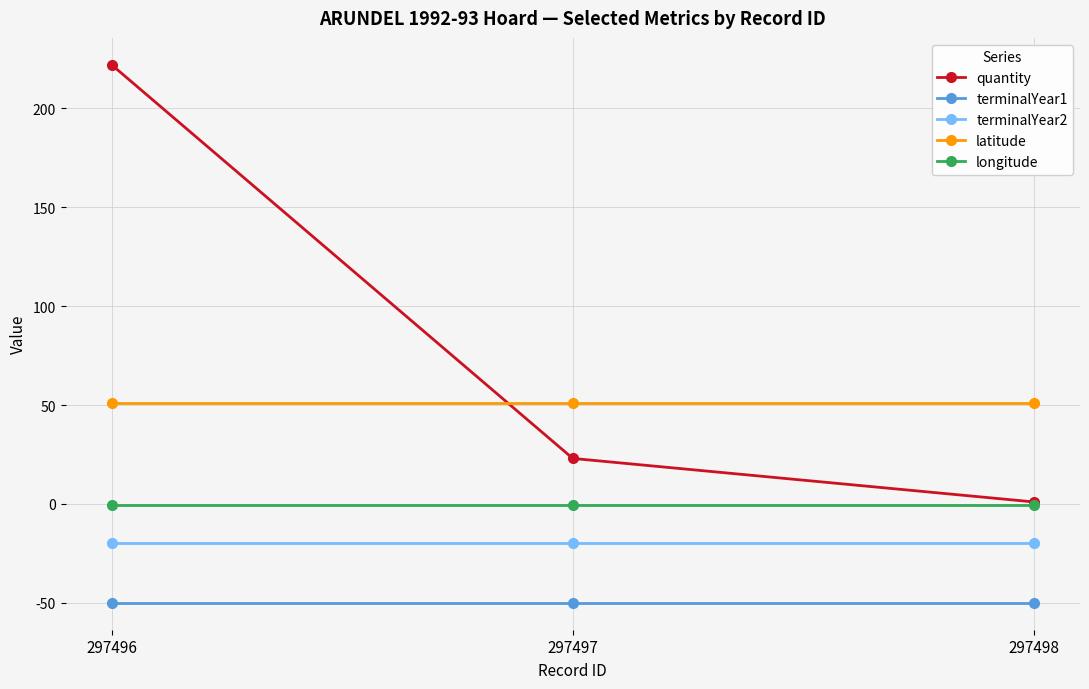

The latitude series shows 50.9 at 297497. True or false?

True